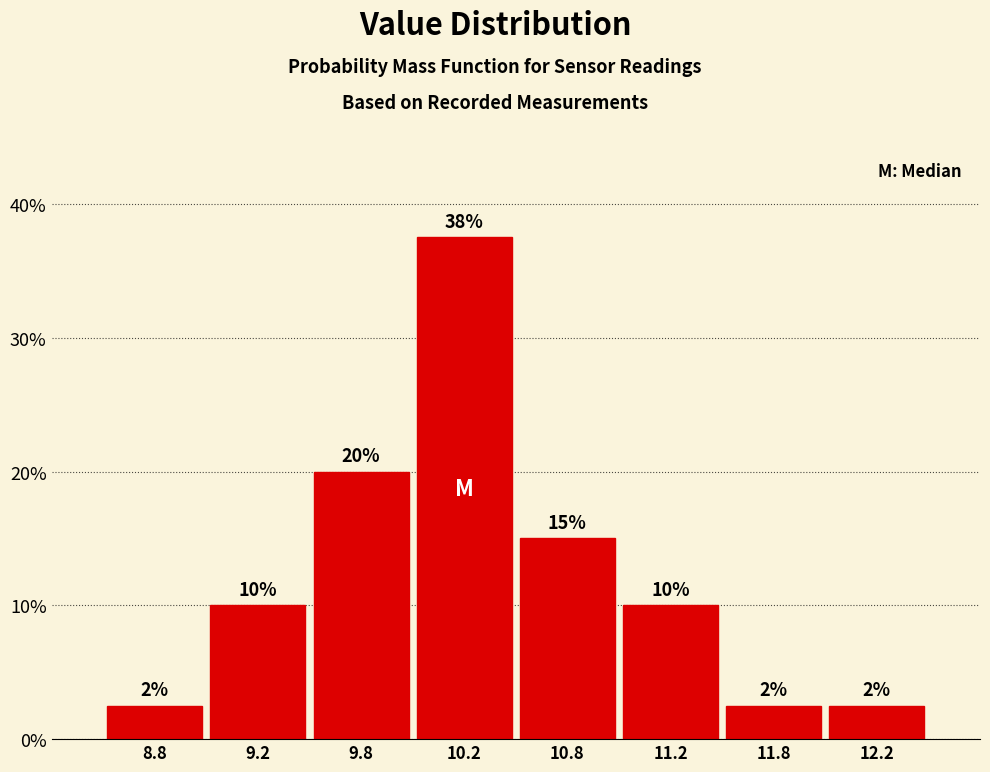

Where is the data nearest to the value 20?

9.8